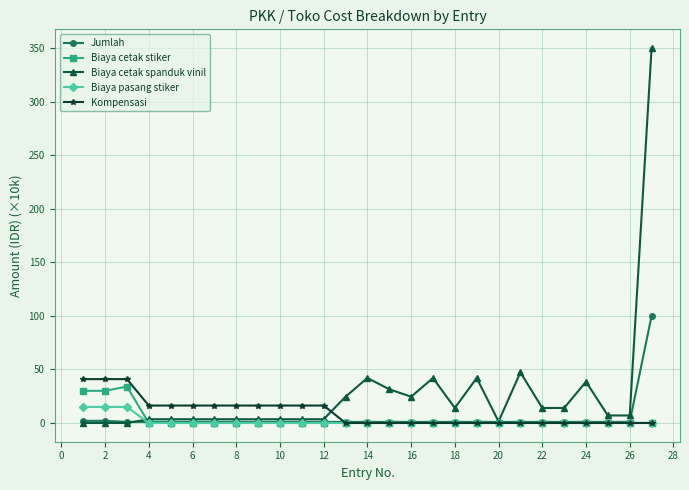

What is the greatest value displayed?

350.0